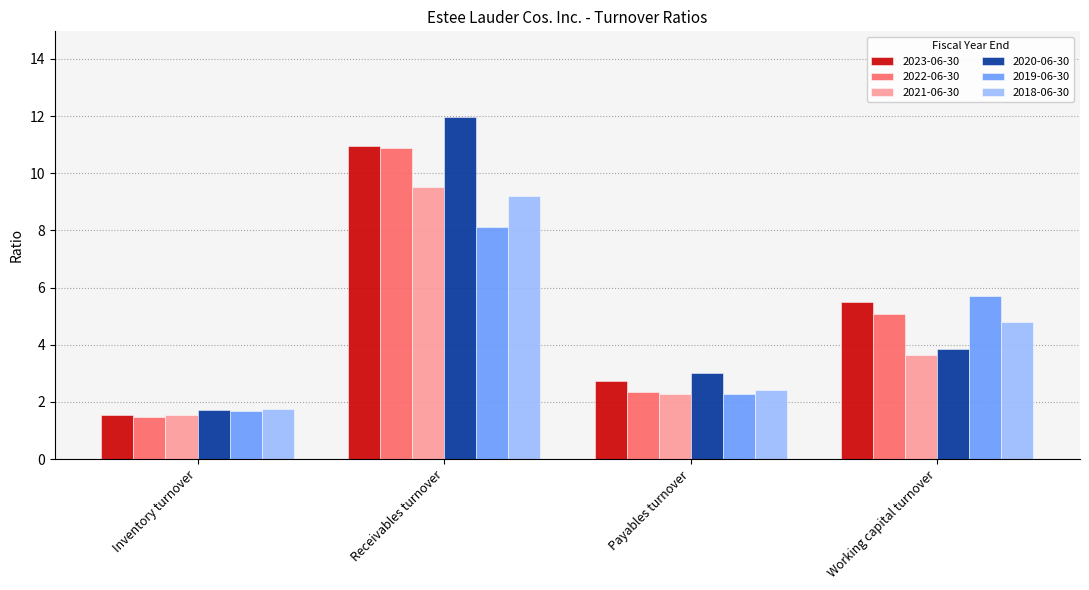

At which category is the sum across all series the highest?

Receivables turnover